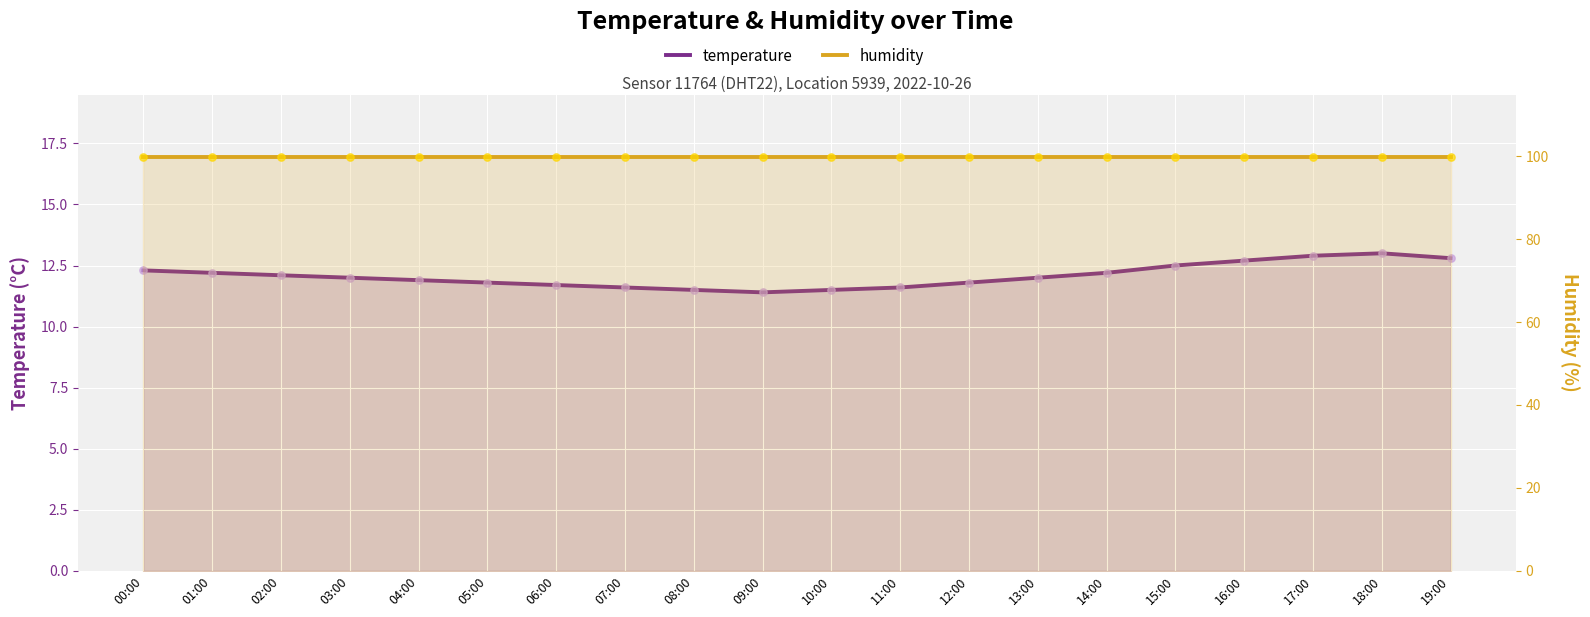

Is the value of humidity at 05:00 greater than the value of temperature at 11:00?

Yes